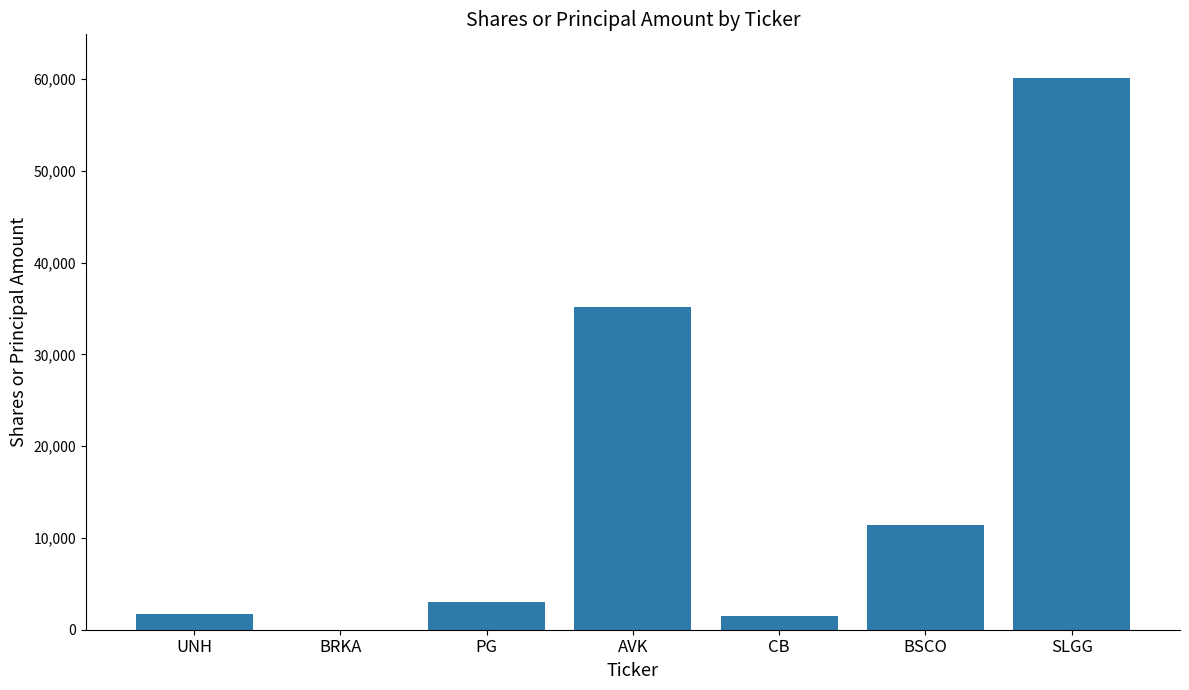

What is the sum of the values at UNH and CB?

3278